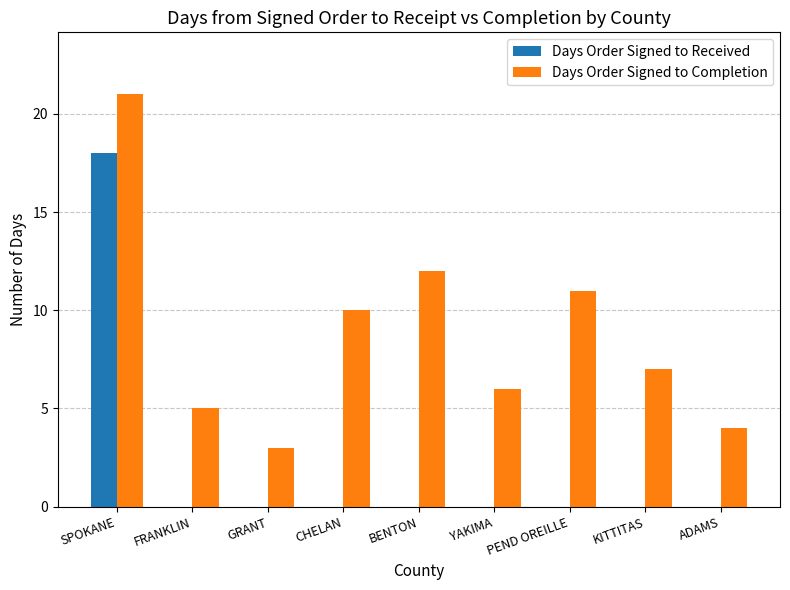

Which series has the largest total across all categories?

Days Order Signed to Completion